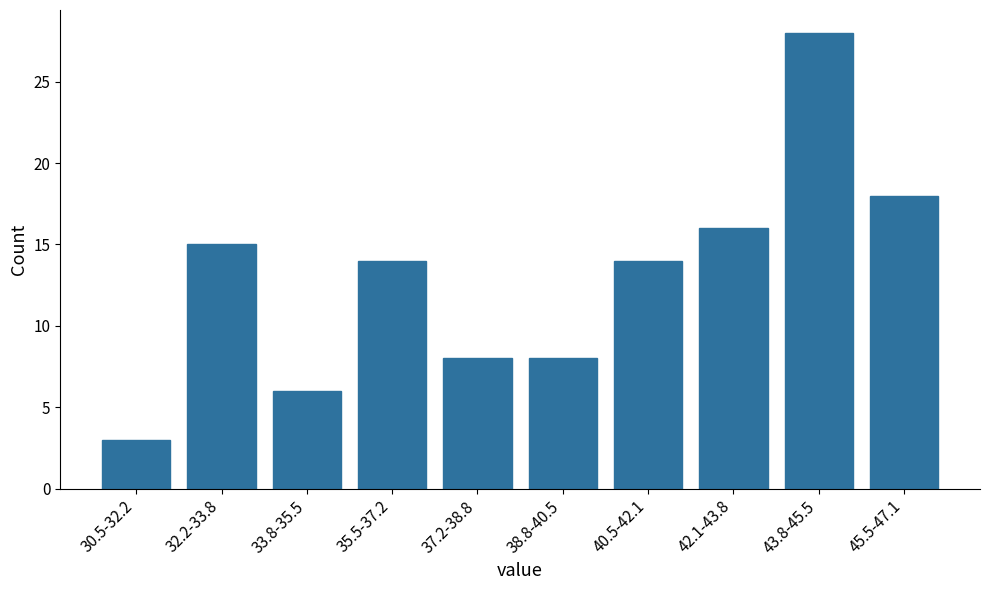

Reading right to left, extract all data points from this chart.

45.5-47.1=18	43.8-45.5=28	42.1-43.8=16	40.5-42.1=14	38.8-40.5=8	37.2-38.8=8	35.5-37.2=14	33.8-35.5=6	32.2-33.8=15	30.5-32.2=3